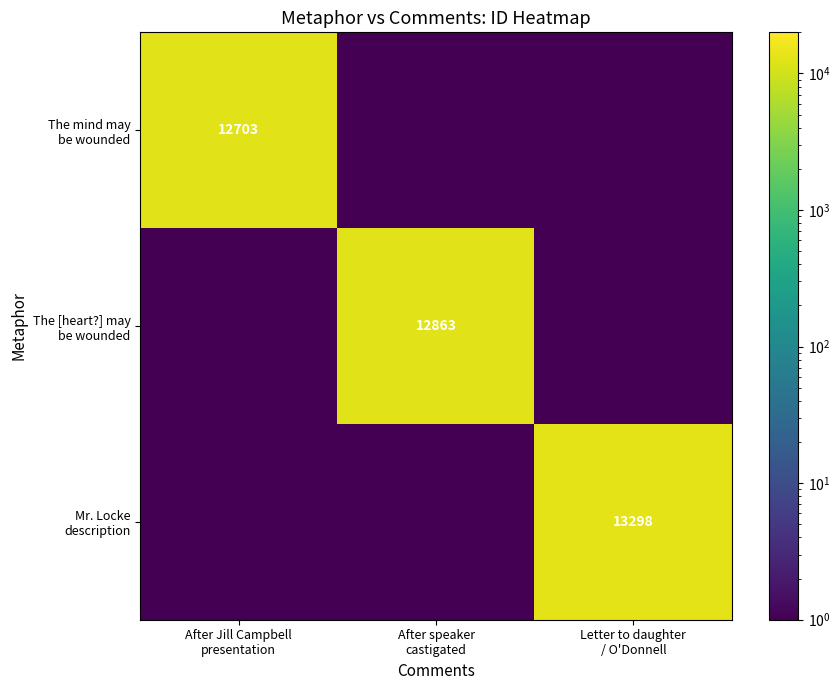

True or false: The mind may be wounded has a value of 0.2 at Letter to daughter / O'Donnell.

False